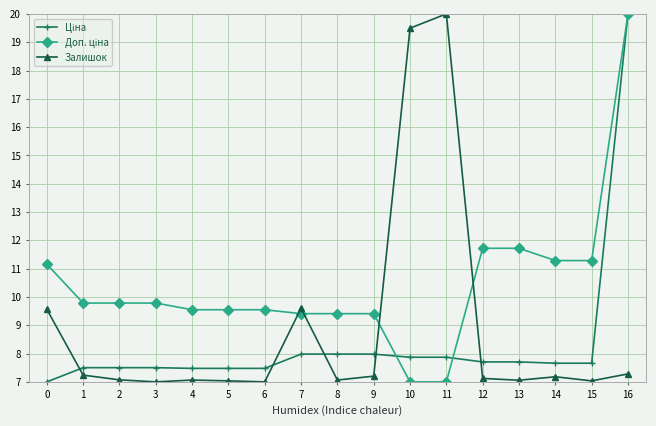

True or false: Залишок has a value of 12.2 at 8.

False